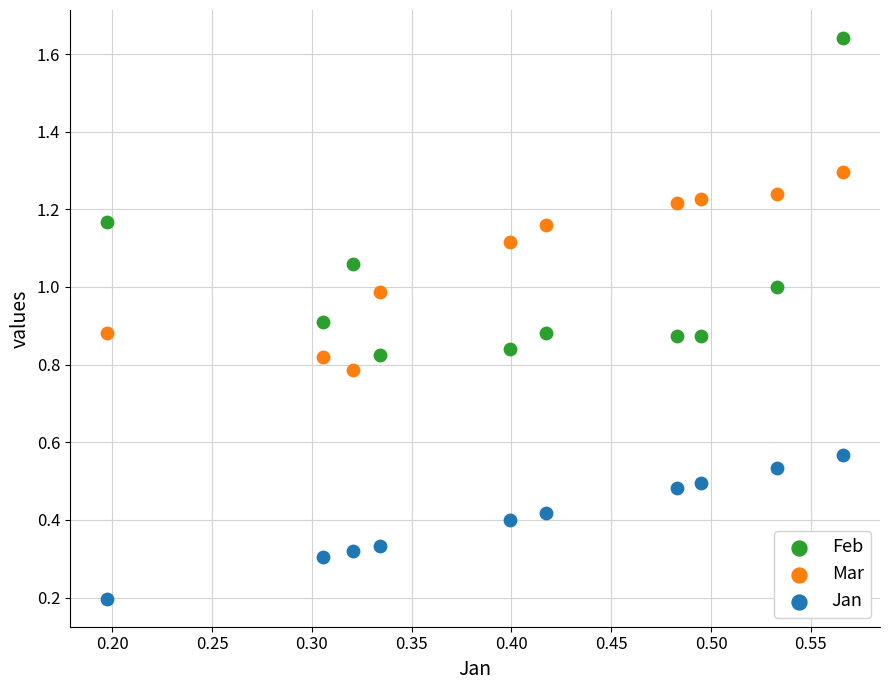

What are all the series names shown in the legend?

Feb, Mar, Jan